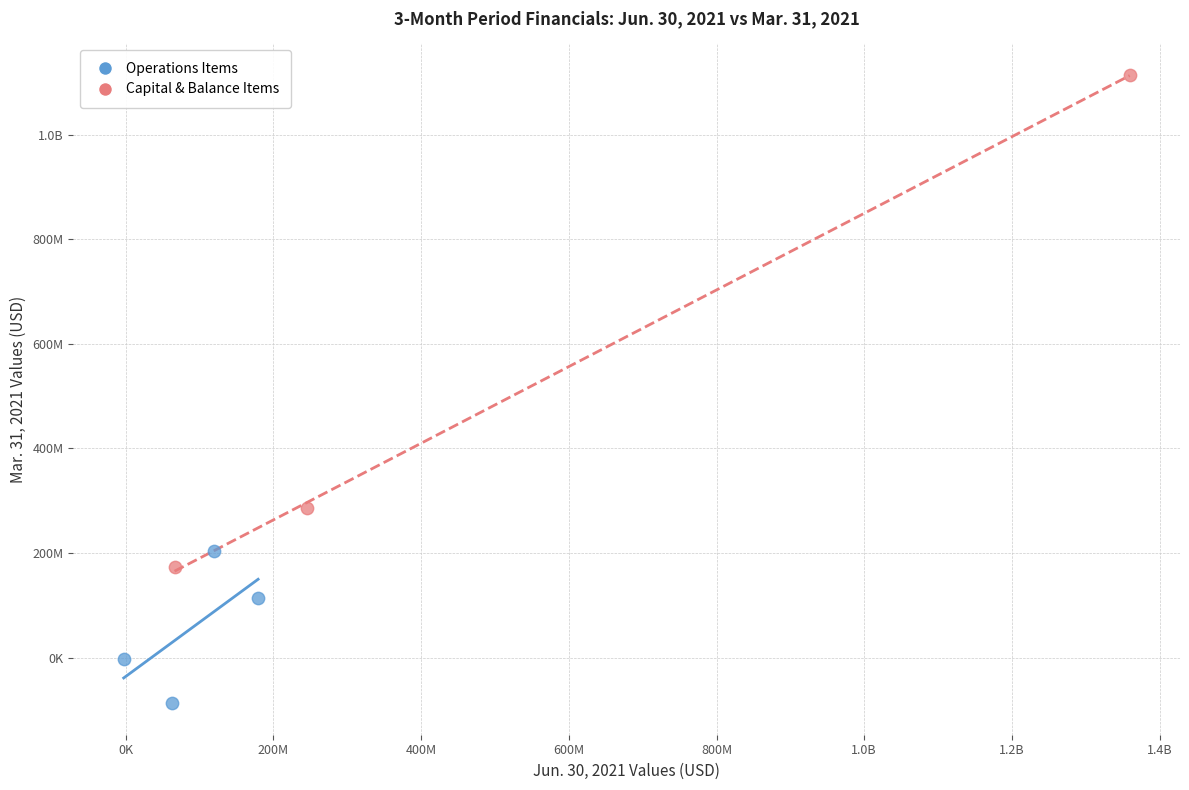

What are all the series names shown in the legend?

Operations Items, Capital & Balance Items